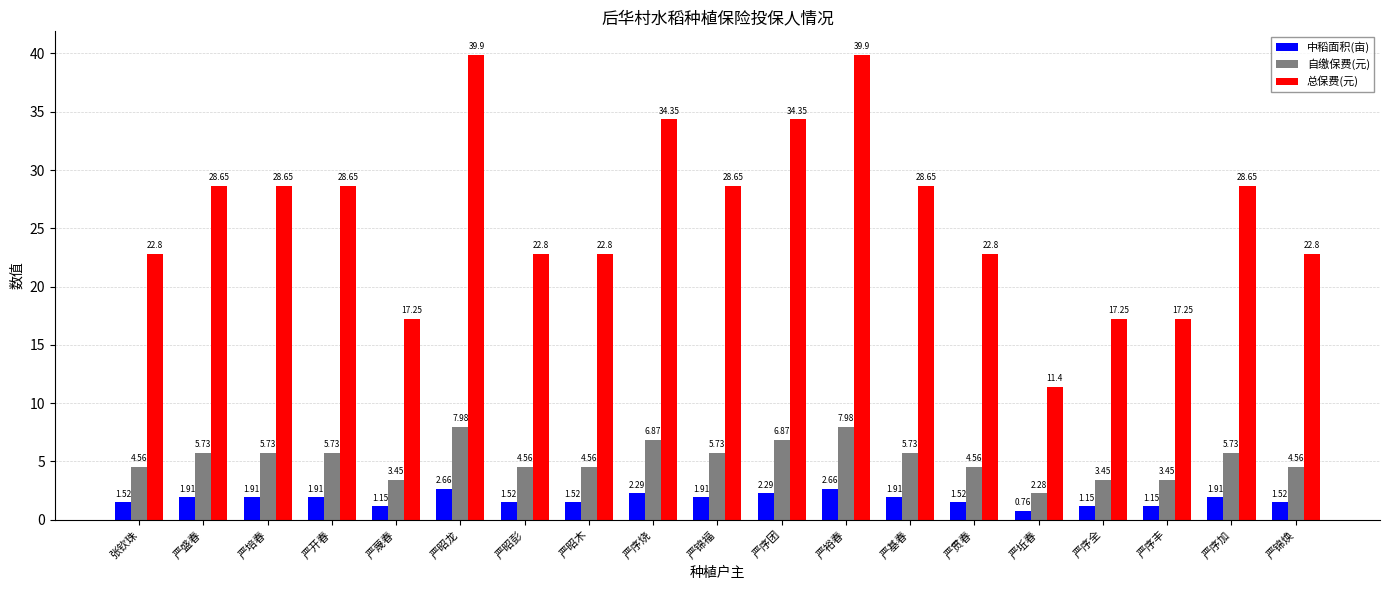

Which series has the largest total across all categories?

总保费(元)